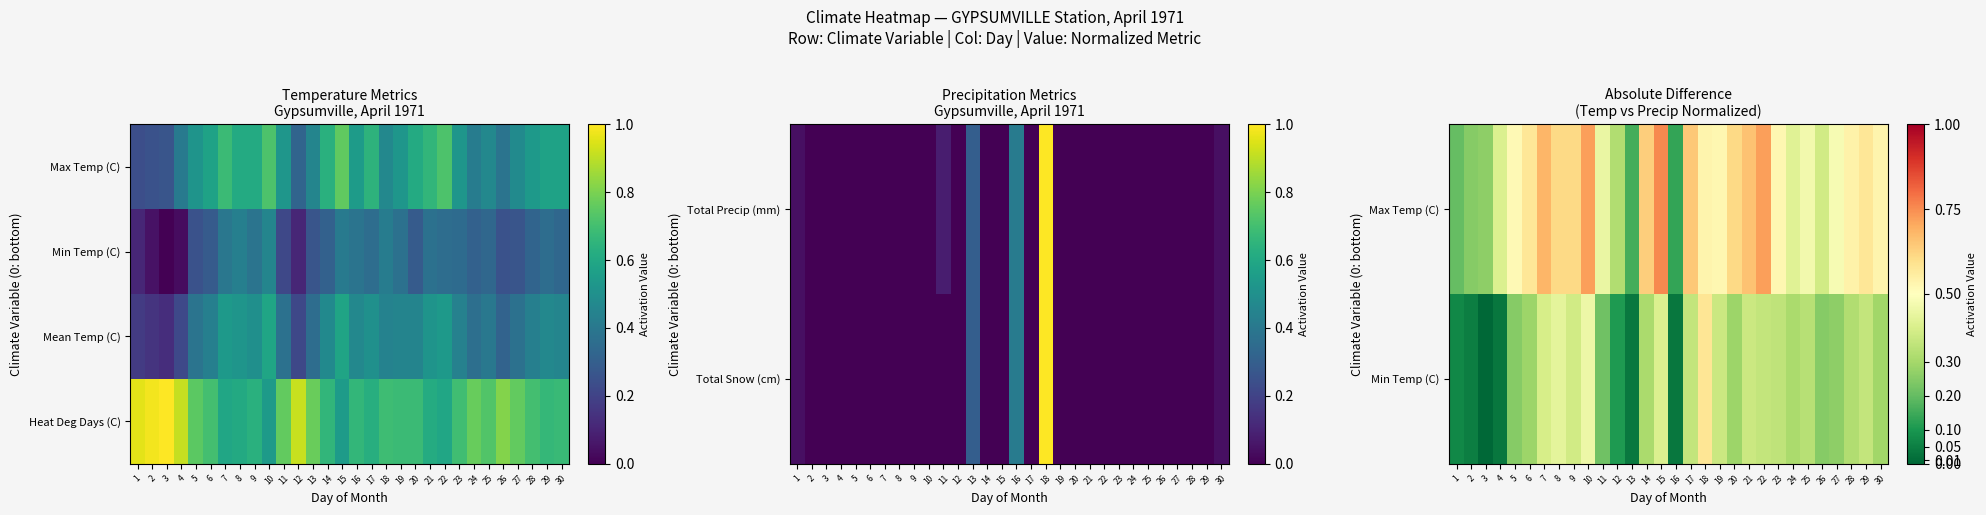

The Heat Deg Days (C) series shows 1.1 at 18. True or false?

False